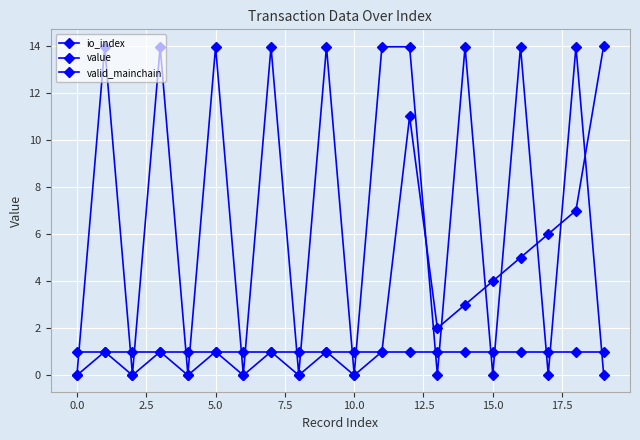

Is this an area chart (filled region under the line)?

No